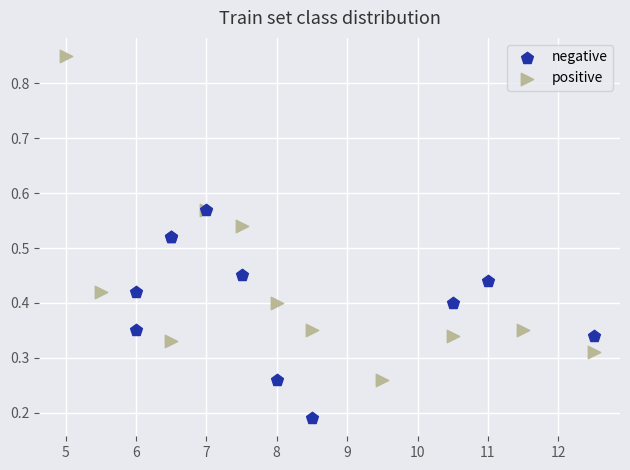

Which series has the widest spread of Y values?

positive